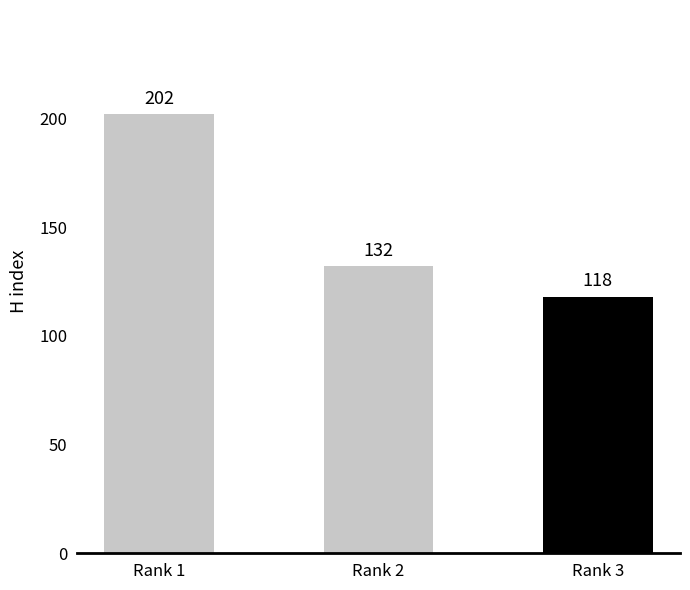

What is the smallest value displayed?

118